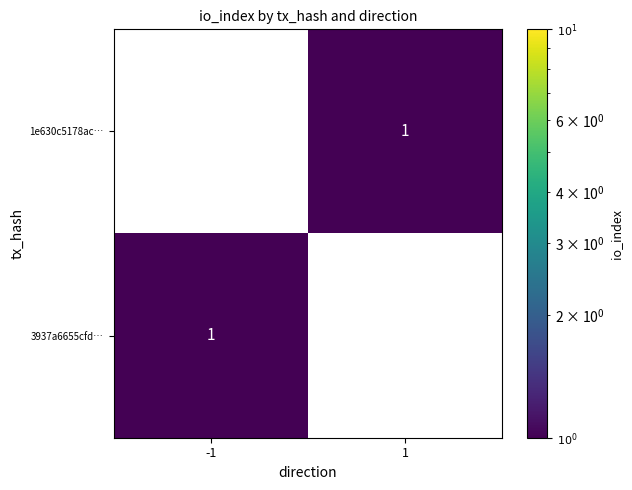

Count the number of categories in the chart.

2